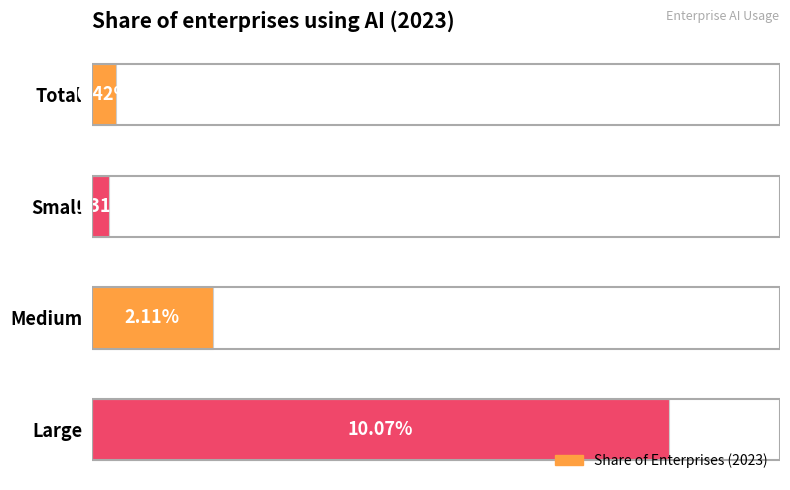

Are the bars horizontal?

Yes